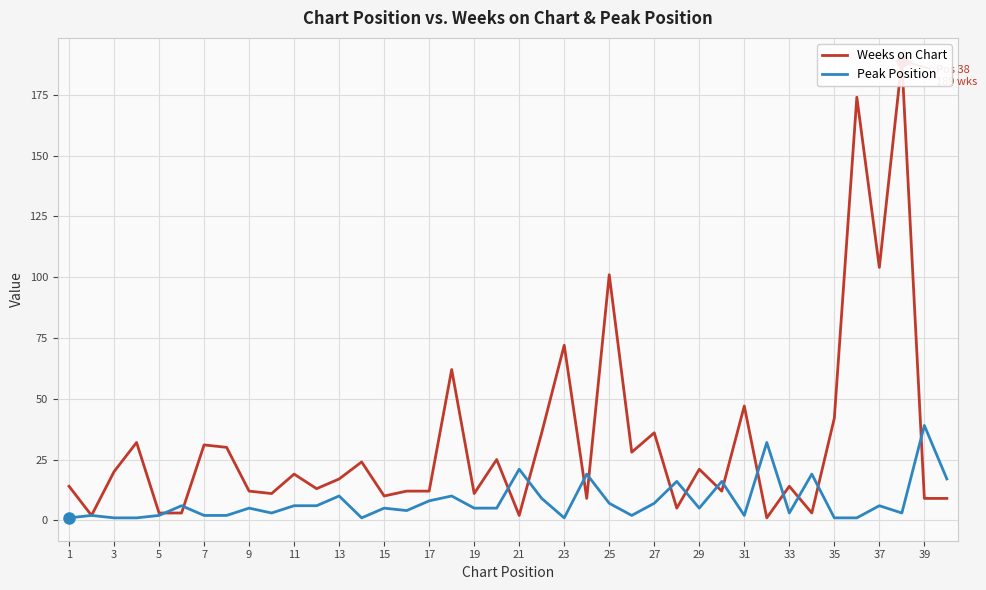

Which series has the widest spread of values?

Weeks on Chart